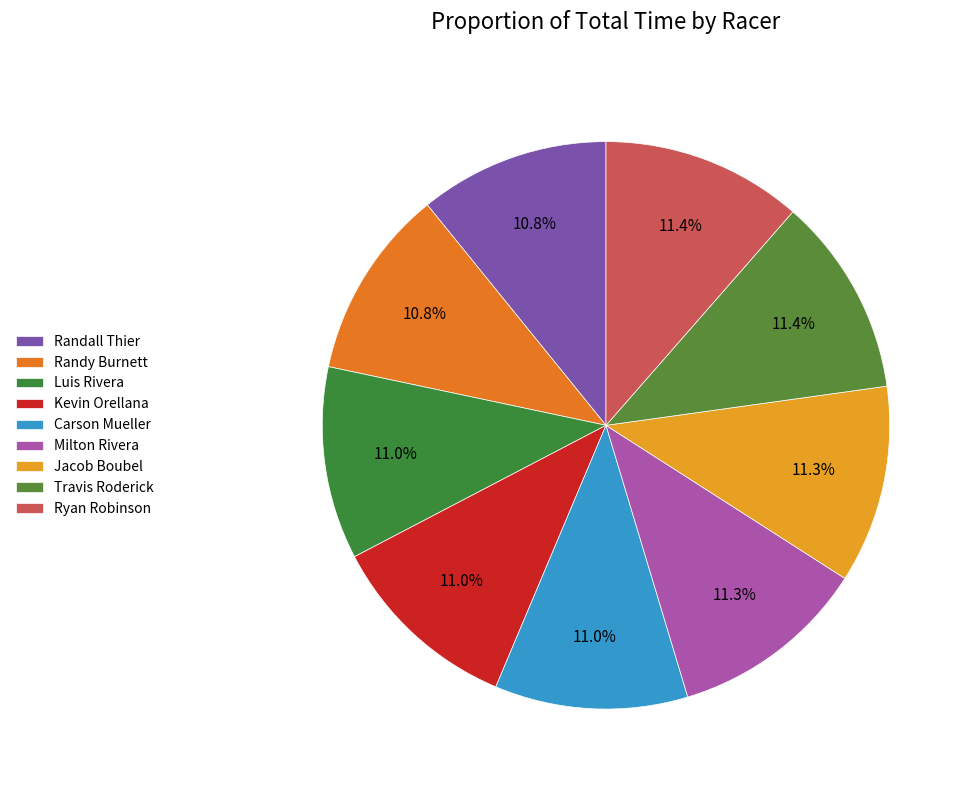

Count the number of slices in the pie.

9